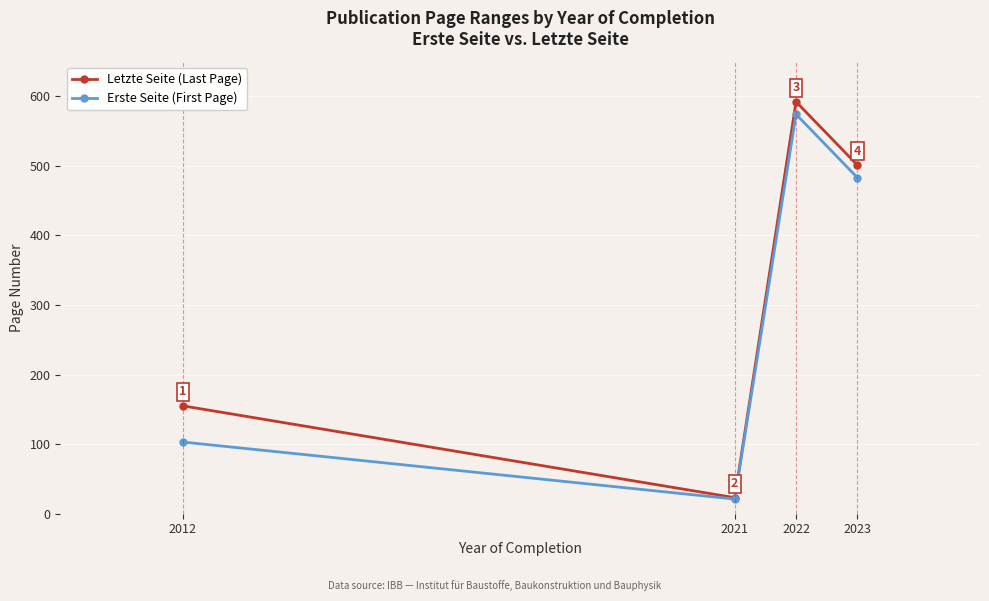

What is the average value of the Letzte Seite (Last Page) series?

318